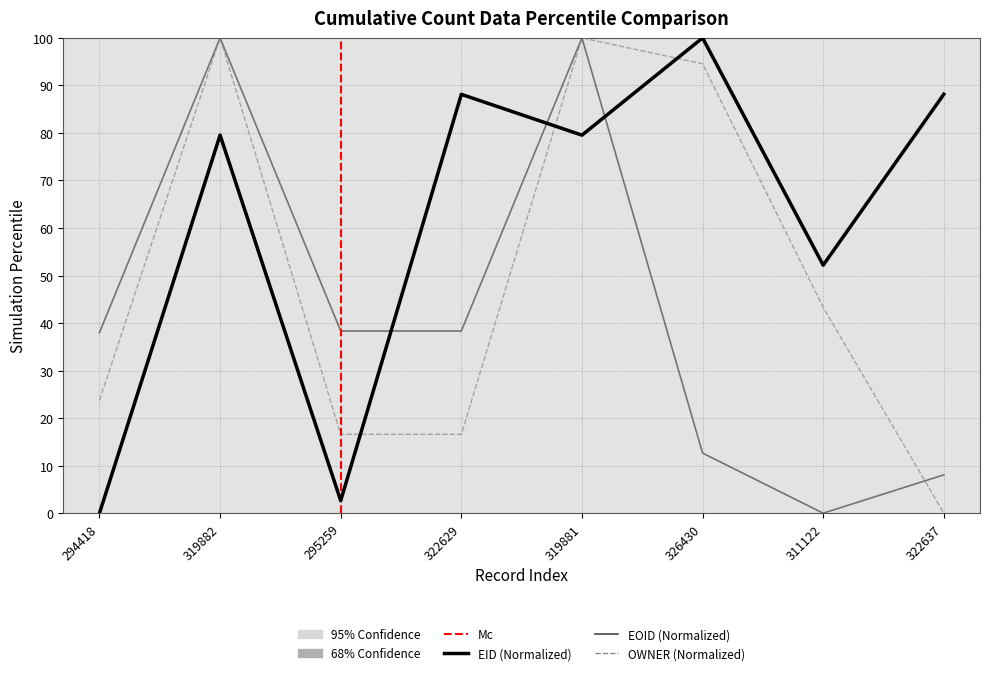

What is the label of the 1st point from the right?

322637